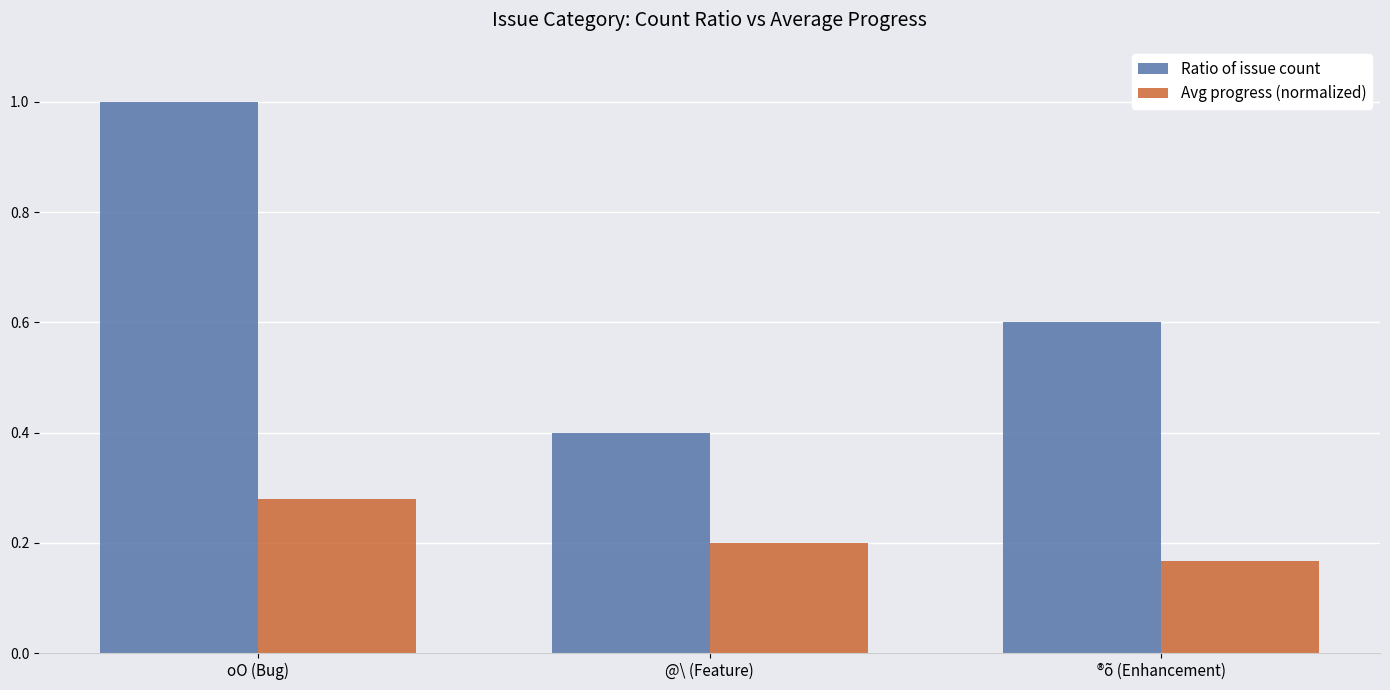

Read the Ratio of issue count value at oO (Bug).

1.0